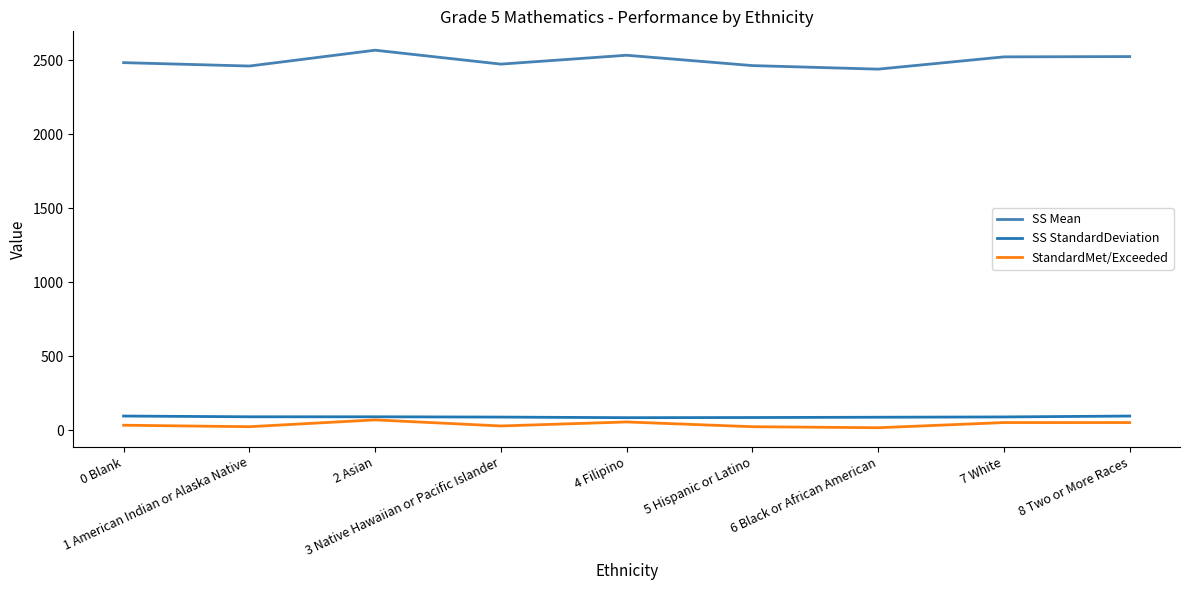

Which series has the largest range (max minus min)?

SS Mean